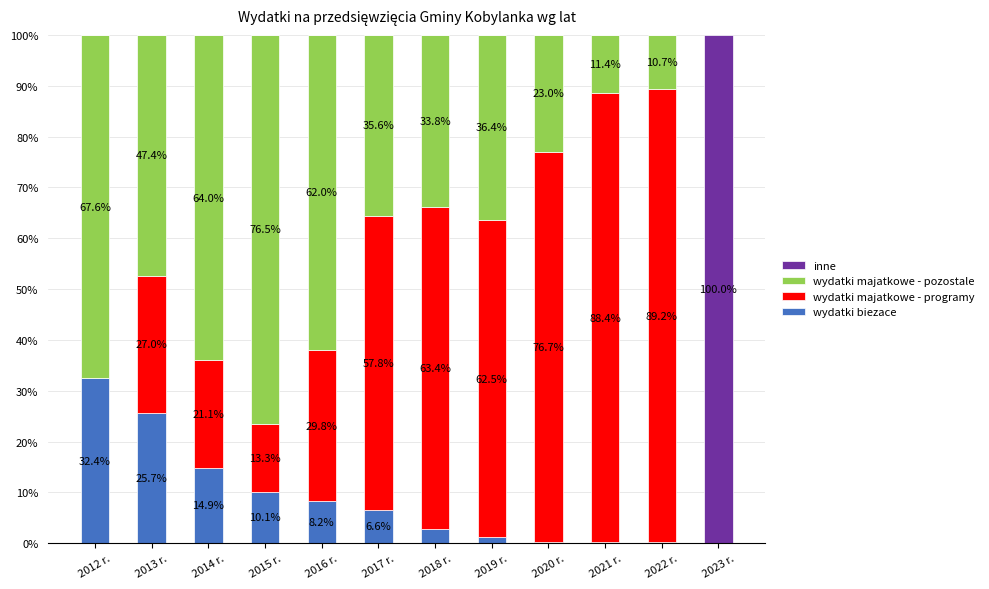

What is the total value across all series at 2014 r.?

100.0